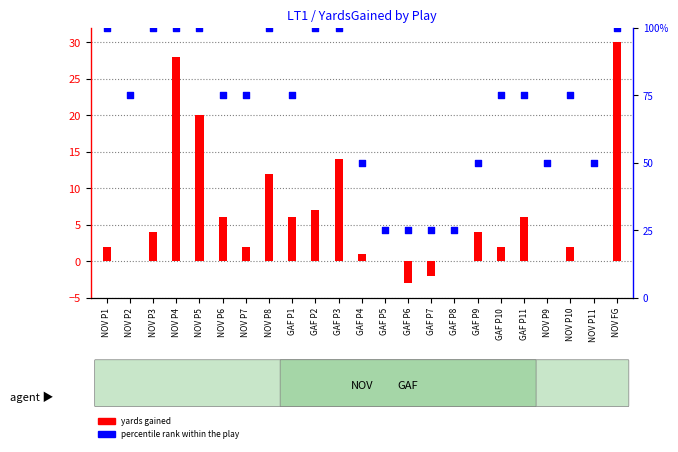

Which series has the largest Y range (max minus min)?

percentile rank within the play